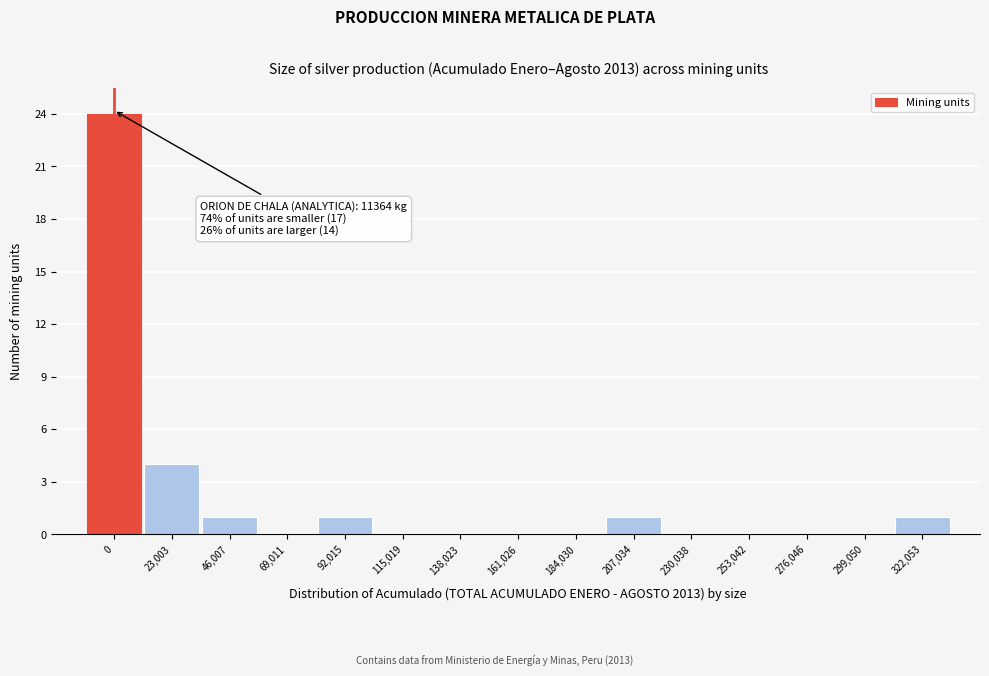

Reading right to left, what are all the values shown in this chart?

322,053=1	299,050=0	276,046=0	253,042=0	230,038=0	207,034=1	184,030=0	161,026=0	138,023=0	115,019=0	92,015=1	69,011=0	46,007=1	23,003=4	0=24